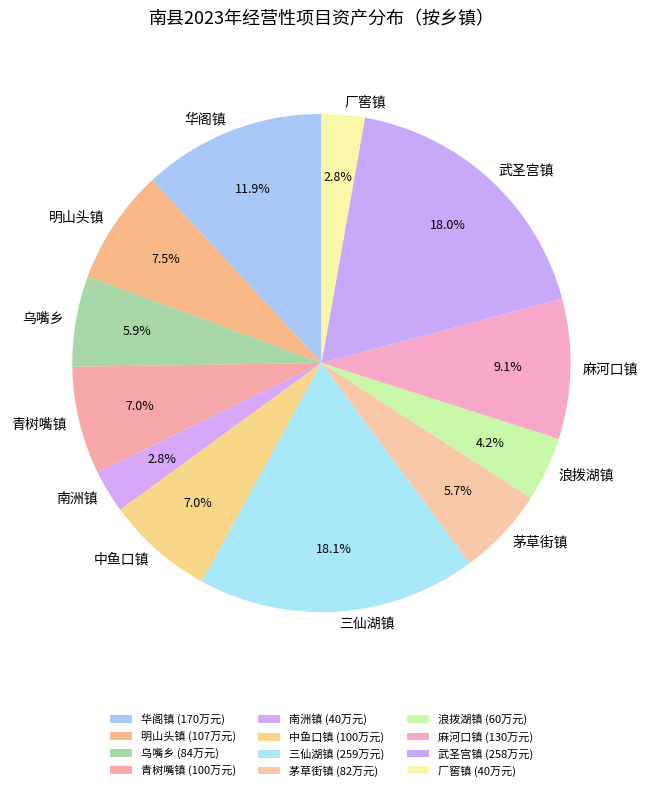

How many slices are in this pie chart?

12